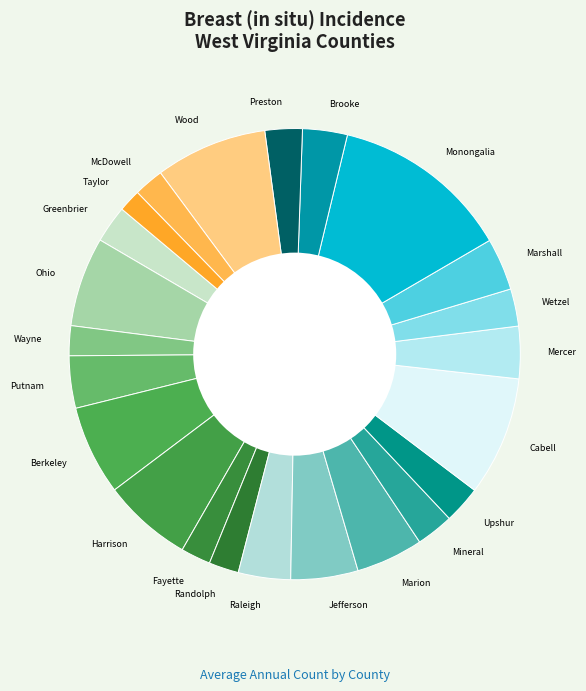

True or false: Marshall accounts for 4% of the total.

True